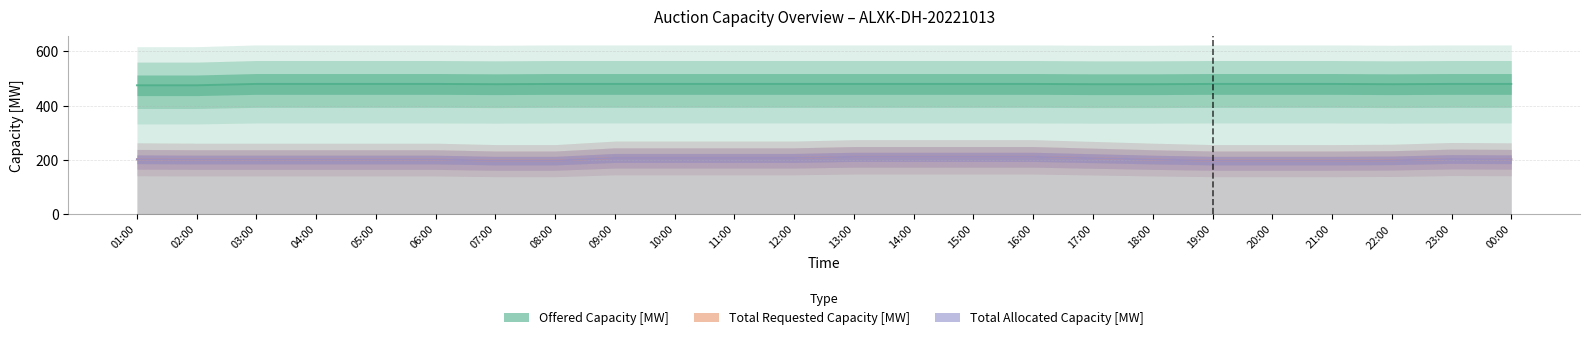

At 17:00, list the series in order from smallest to largest.

Total Requested Capacity [MW], Total Allocated Capacity [MW], Offered Capacity [MW]